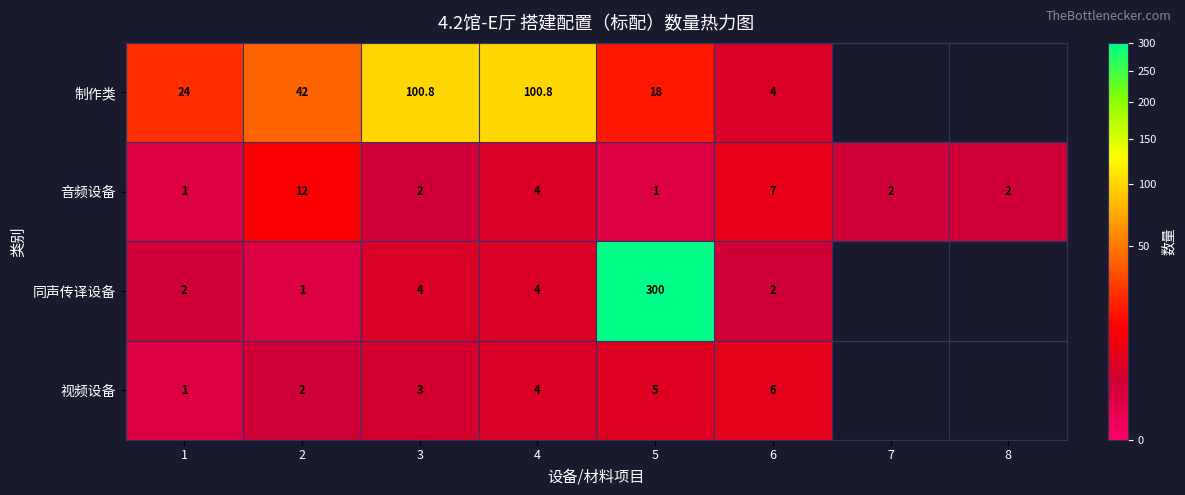

Between 4 and 5, which series saw the biggest shift?

同声传译设备